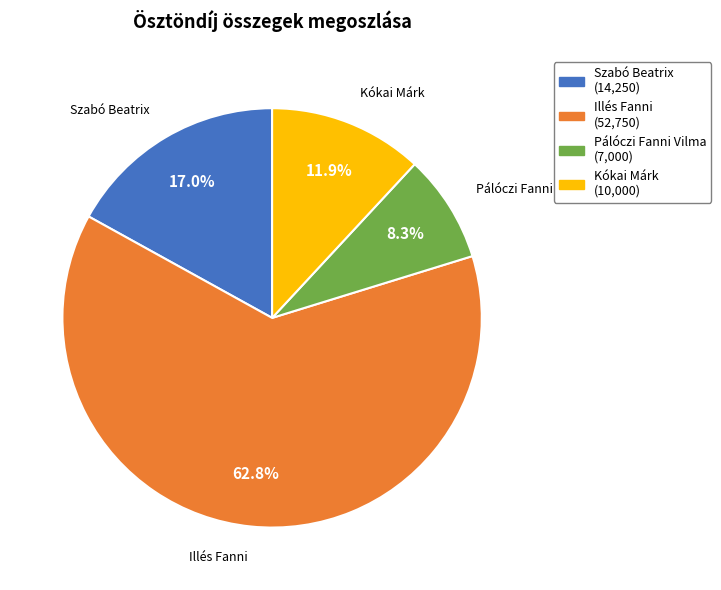

How many slices are in this pie chart?

4